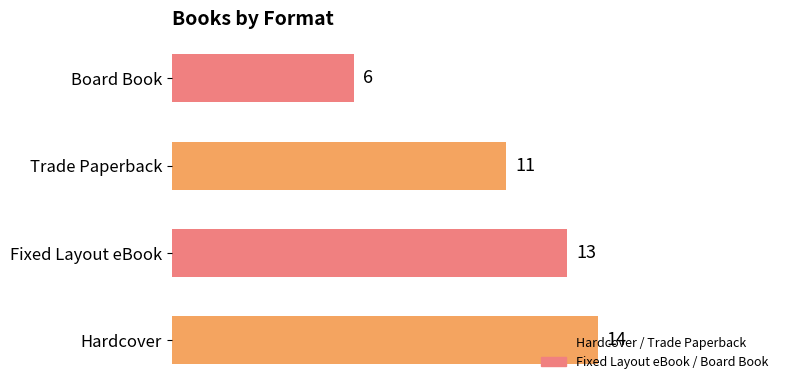

What is the sum of all values?

44